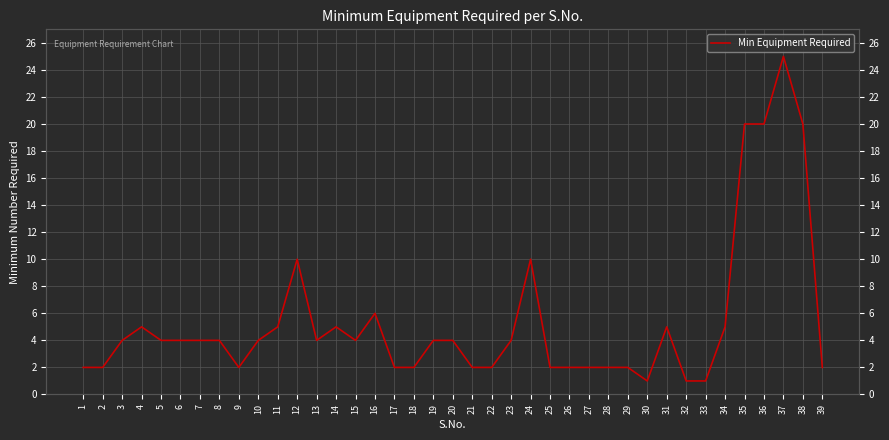

List the labels in order of value, largest first.

37, 35, 36, 38, 12, 24, 16, 4, 11, 14, 31, 34, 3, 5, 6, 7, 8, 10, 13, 15, 19, 20, 23, 1, 2, 9, 17, 18, 21, 22, 25, 26, 27, 28, 29, 39, 30, 32, 33